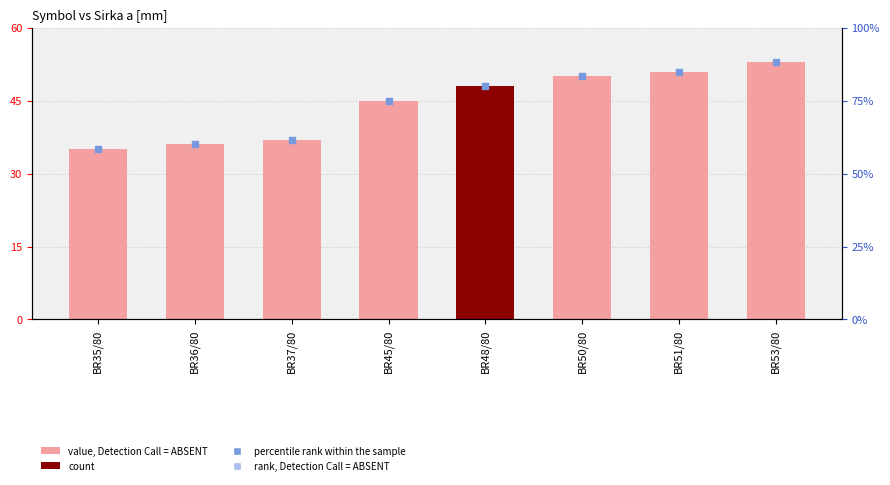

Which series has the largest total across all categories?

percentile rank